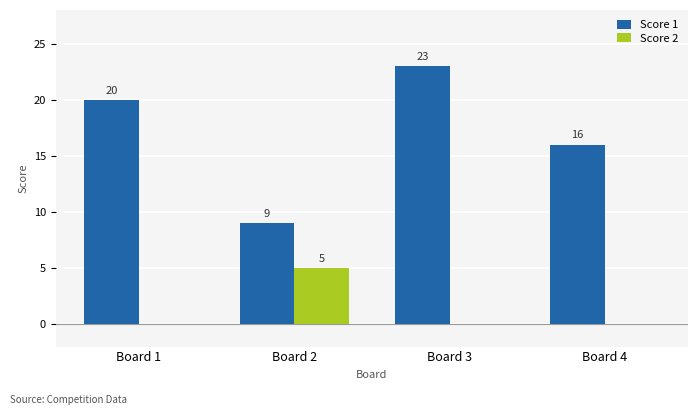

How many Score 1 values are between 16 and 23?

3